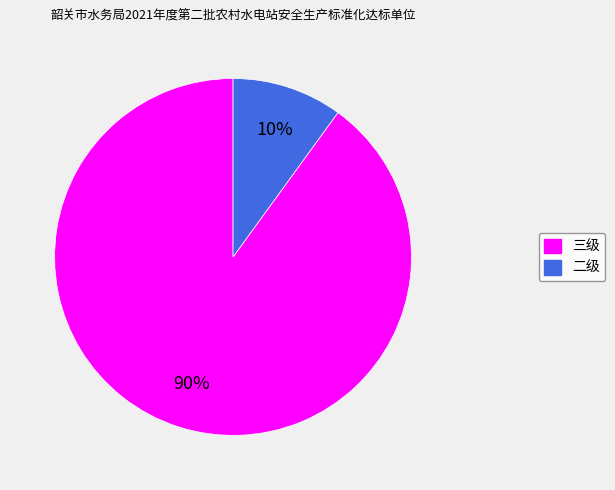

Count the number of slices in the pie.

2